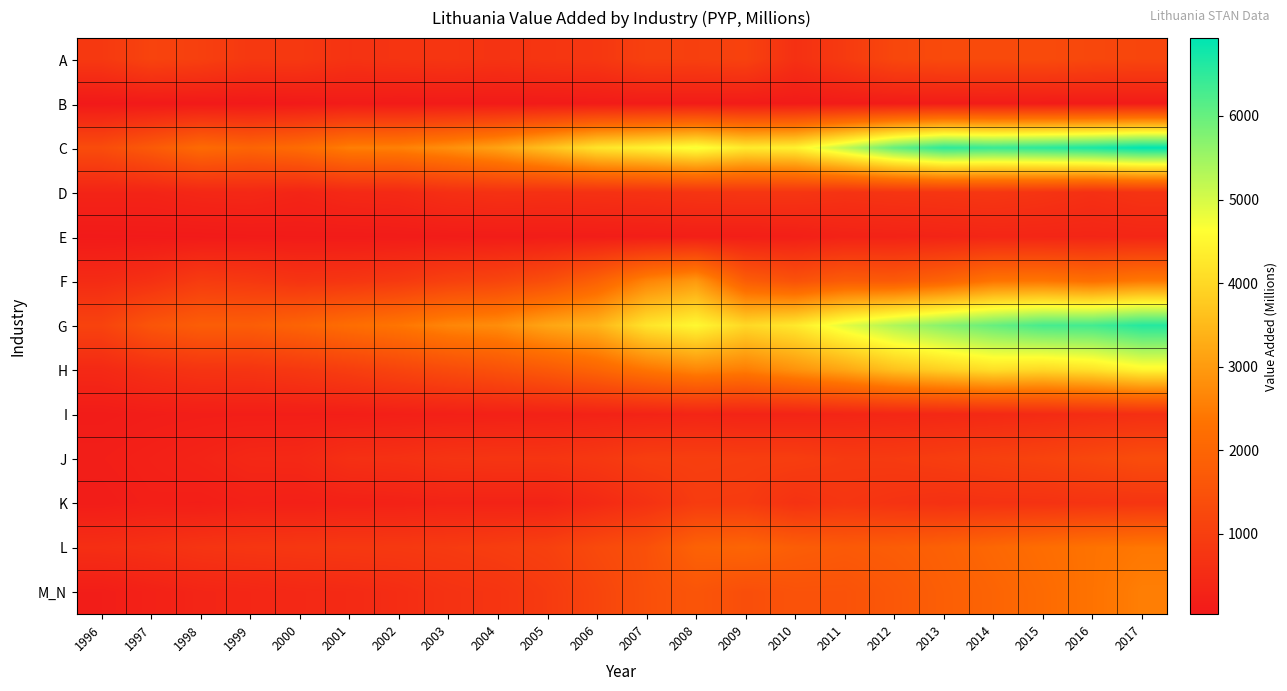

Reading left to right, transcribe all the data shown in this chart.

A: 1996=852.6	1997=1127.1	1998=1029.9	1999=839.0	2000=846.1	2001=696.8	2002=733.5	2003=764.7	2004=710.9	2005=773.6	2006=809.4	2007=1043.7	2008=1033.0	2009=1087.5	2010=635.8	2011=895.4	2012=1216.6	2013=1294.8	2014=1295.1	2015=1316.1	2016=1221.9	2017=1178.3
B: 1996=39.6	1997=52.4	1998=52.8	1999=42.8	2000=60.4	2001=105.0	2002=85.0	2003=88.5	2004=81.1	2005=79.8	2006=96.9	2007=107.6	2008=108.4	2009=92.3	2010=84.2	2011=102.5	2012=112.7	2013=125.2	2014=130.7	2015=108.1	2016=102.4	2017=111.5
C: 1996=1354.8	1997=1712.8	1998=2133.6	1999=1980.7	2000=2162.5	2001=2537.6	2002=2571.6	2003=2812.7	2004=3126.5	2005=3632.2	2006=4201.7	2007=4435.8	2008=4720.1	2009=4310.1	2010=4428.7	2011=5212.2	2012=6023.0	2013=6521.0	2014=6424.6	2015=6543.4	2016=6701.3	2017=6930.8
D: 1996=327.2	1997=328.8	1998=401.7	1999=420.1	2000=342.7	2001=441.8	2002=464.1	2003=610.5	2004=661.6	2005=640.3	2006=660.5	2007=686.1	2008=748.7	2009=774.7	2010=775.7	2011=702.2	2012=750.6	2013=774.1	2014=804.5	2015=734.1	2016=627.6	2017=724.0
E: 1996=67.7	1997=73.5	1998=77.3	1999=92.8	2000=104.0	2001=100.1	2002=109.2	2003=120.7	2004=127.7	2005=137.1	2006=149.1	2007=164.0	2008=191.1	2009=182.8	2010=203.0	2011=283.8	2012=292.6	2013=323.2	2014=365.6	2015=361.3	2016=354.4	2017=377.4
F: 1996=511.2	1997=646.3	1998=923.7	1999=851.6	2000=725.7	2001=776.0	2002=868.3	2003=1055.9	2004=1165.9	2005=1401.8	2006=1896.1	2007=2627.1	2008=2973.5	2009=1786.0	2010=1502.2	2011=1751.8	2012=1714.8	2013=1956.5	2014=2367.9	2015=2394.5	2016=2250.8	2017=2446.0
G: 1996=1114.9	1997=1574.5	1998=1798.5	1999=1792.3	2000=1961.9	2001=2197.3	2002=2382.0	2003=2661.7	2004=2772.2	2005=3175.7	2006=3408.0	2007=4203.3	2008=4521.2	2009=4004.7	2010=4276.7	2011=4883.5	2012=5352.2	2013=5709.4	2014=6001.0	2015=6283.5	2016=6322.9	2017=6597.5
H: 1996=447.0	1997=617.1	1998=729.9	1999=748.6	2000=844.1	2001=981.6	2002=1156.0	2003=1330.7	2004=1489.2	2005=1692.3	2006=1990.8	2007=2381.2	2008=2662.4	2009=2523.7	2010=2867.2	2011=3192.6	2012=3625.9	2013=3881.2	2014=4116.1	2015=4006.7	2016=4163.6	2017=4492.1
I: 1996=117.1	1997=153.7	1998=173.6	1999=177.9	2000=177.5	2001=182.0	2002=205.1	2003=226.7	2004=240.5	2005=259.9	2006=286.4	2007=303.9	2008=348.4	2009=315.3	2010=323.7	2011=360.0	2012=392.7	2013=422.2	2014=456.1	2015=496.9	2016=556.8	2017=605.4
J: 1996=184.2	1997=244.8	1998=316.2	1999=420.3	2000=437.0	2001=624.1	2002=650.3	2003=727.7	2004=752.3	2005=758.6	2006=837.0	2007=989.2	2008=1010.0	2009=985.5	2010=974.1	2011=888.7	2012=902.3	2013=971.0	2014=1051.9	2015=1129.4	2016=1237.0	2017=1370.1
K: 1996=134.1	1997=203.8	1998=181.0	1999=243.9	2000=223.2	2001=252.7	2002=269.0	2003=311.9	2004=300.5	2005=300.9	2006=468.9	2007=670.7	2008=925.0	2009=908.8	2010=681.4	2011=781.4	2012=702.5	2013=646.9	2014=680.9	2015=685.2	2016=724.2	2017=758.1
L: 1996=595.2	1997=649.3	1998=743.6	1999=786.5	2000=818.5	2001=851.0	2002=859.3	2003=897.1	2004=966.5	2005=1045.0	2006=1286.1	2007=1457.2	2008=1913.6	2009=1993.8	2010=1800.5	2011=1712.0	2012=1782.1	2013=1884.7	2014=2051.0	2015=2200.6	2016=2334.0	2017=2419.2
M_N: 1996=159.4	1997=259.2	1998=350.3	1999=389.0	2000=439.1	2001=472.7	2002=553.8	2003=683.7	2004=743.9	2005=902.0	2006=1157.8	2007=1439.4	2008=1573.5	2009=1411.4	2010=1516.5	2011=1514.6	2012=1655.4	2013=1829.9	2014=1968.5	2015=2134.9	2016=2338.0	2017=2532.8